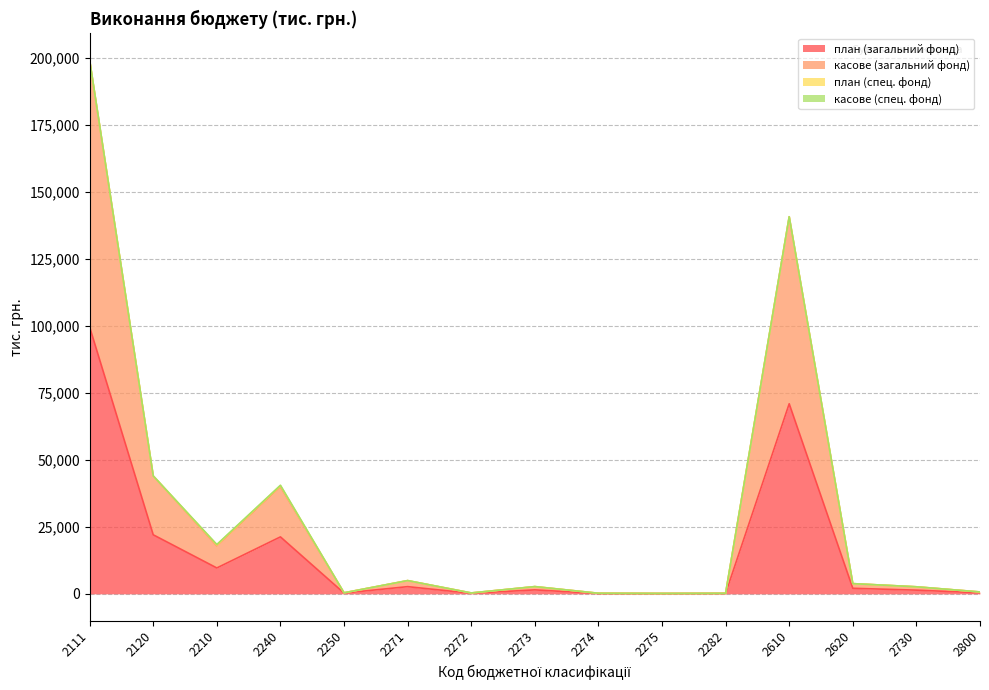

What is the value of the касове (загальний фонд) point at the 7th from the left?

322.2